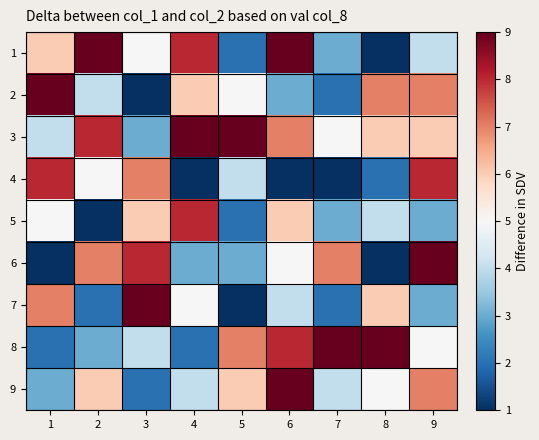

What is the greatest value displayed?

9